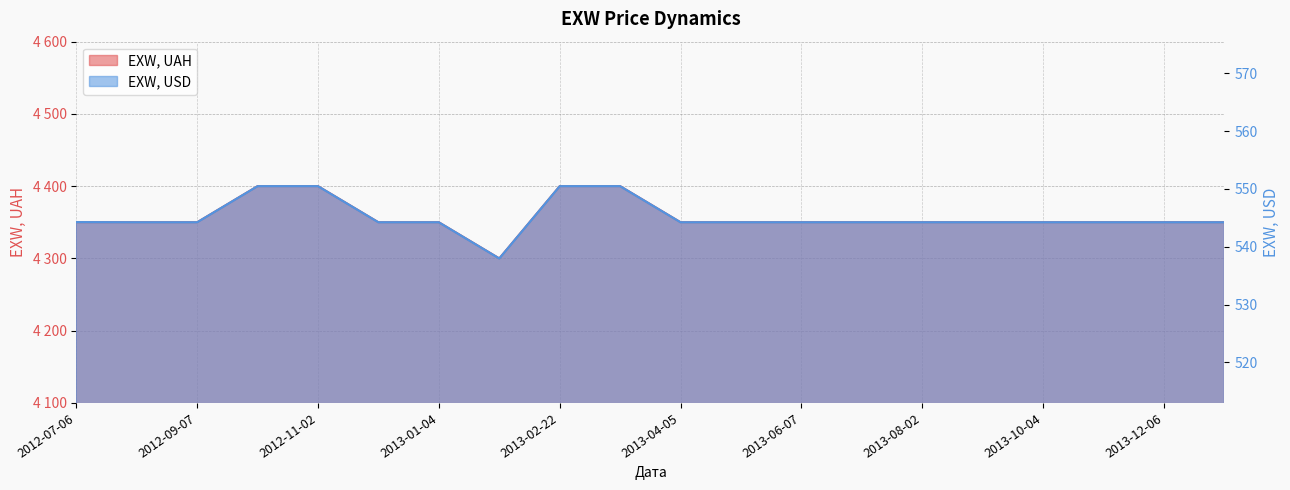

What position from the left is 2013-06-07?

13